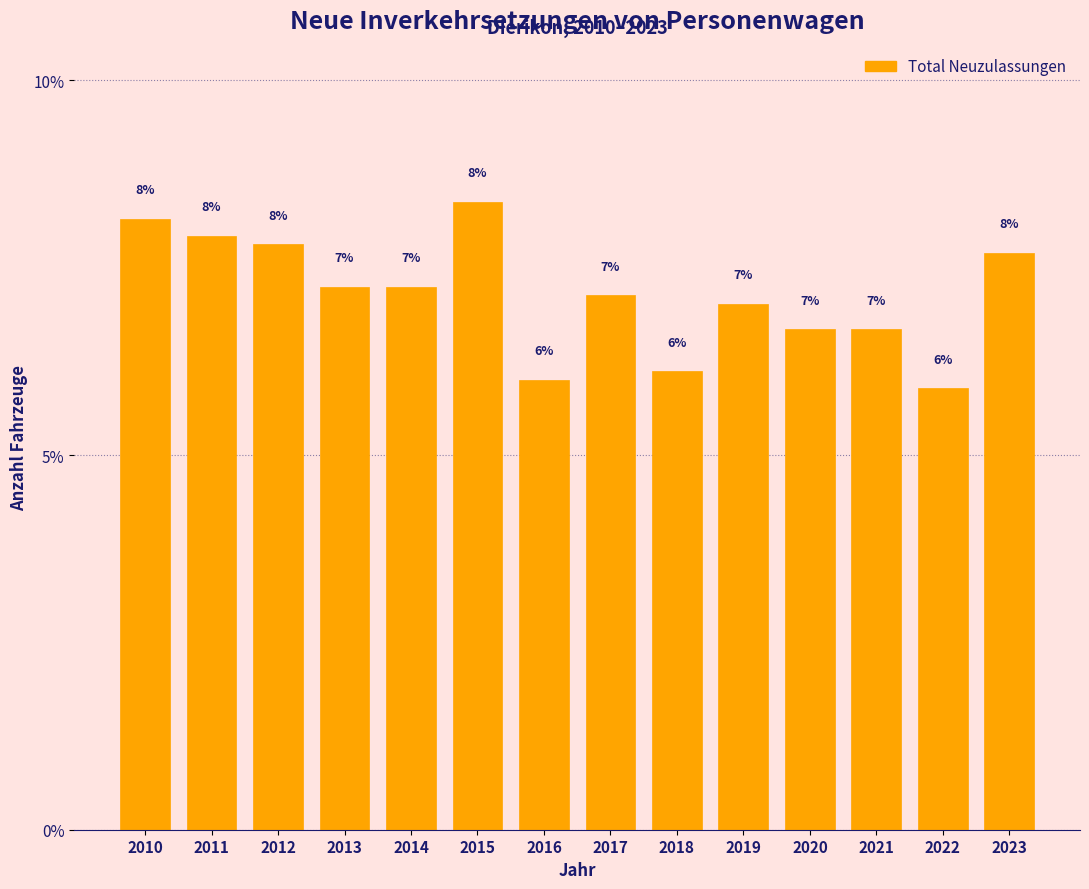

Where is the data nearest to the value 7?

2019